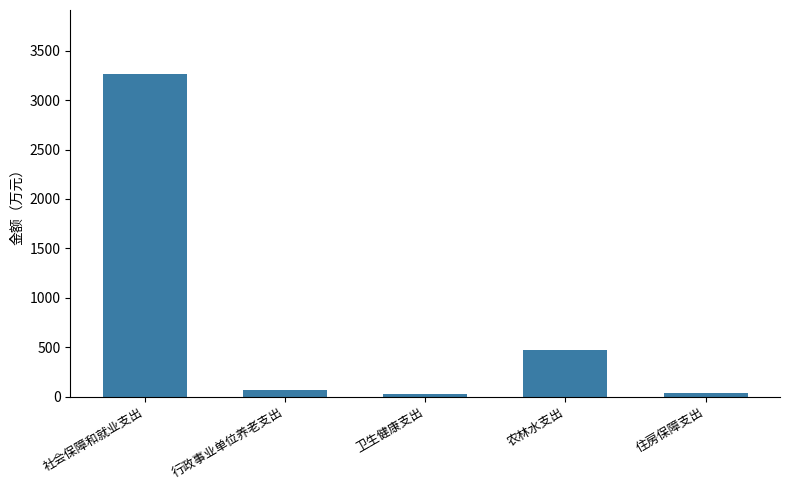

Between 社会保障和就业支出 and 农林水支出, which is larger?

社会保障和就业支出